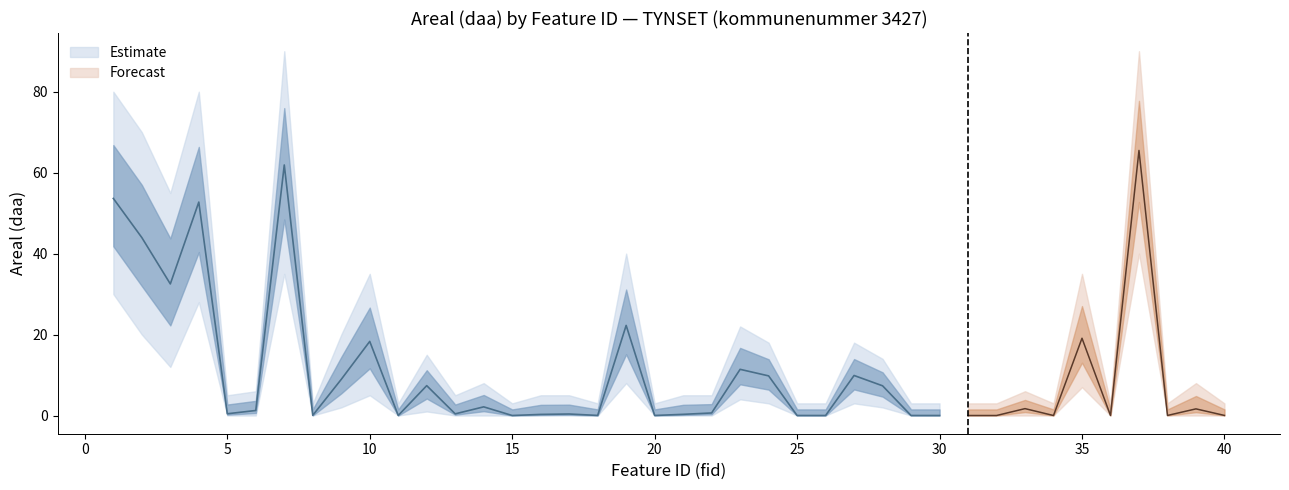

What is the value of the Areal upper point at the 27th from the left?

18.0